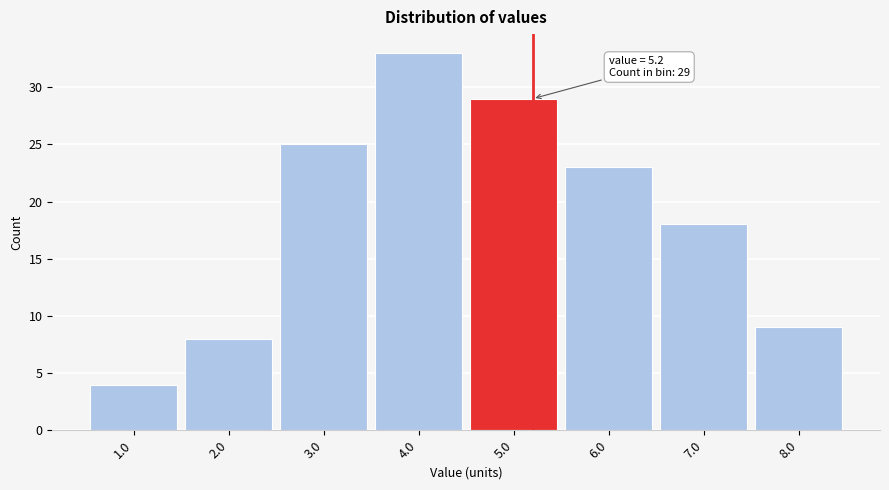

Over which range of the x-axis is the bar tallest?

3.5 to 4.5